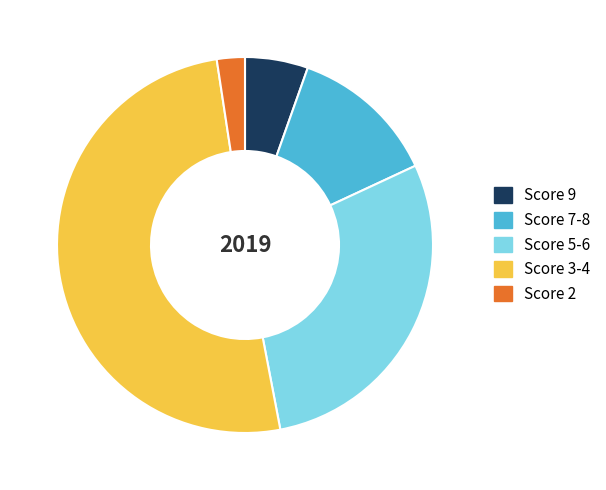

The Score 5-6 slice represents 29% of the pie. True or false?

True